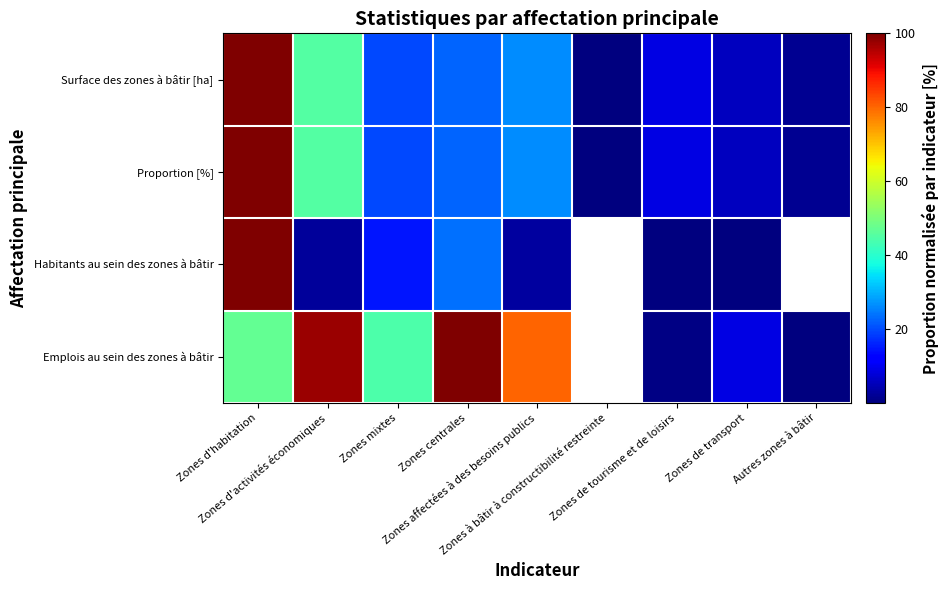

Reading left to right, list all the values displayed in this chart.

Surface des zones à bâtir [ha]: Zones d'habitation=100.0	Zones d'activités économiques=45.0	Zones mixtes=19.6	Zones centrales=22.5	Zones affectées à des besoins publics=26.4	Zones à bâtir à constructibilité restreinte=0.3	Zones de tourisme et de loisirs=9.1	Zones de transport=5.9	Autres zones à bâtir=1.8
Proportion [%]: Zones d'habitation=100.0	Zones d'activités économiques=45.0	Zones mixtes=19.6	Zones centrales=22.5	Zones affectées à des besoins publics=26.4	Zones à bâtir à constructibilité restreinte=0.3	Zones de tourisme et de loisirs=9.1	Zones de transport=5.9	Autres zones à bâtir=1.8
Habitants au sein des zones à bâtir: Zones d'habitation=100.0	Zones d'activités économiques=2.5	Zones mixtes=14.6	Zones centrales=23.8	Zones affectées à des besoins publics=3.0	Zones à bâtir à constructibilité restreinte=0.0	Zones de tourisme et de loisirs=0.1	Zones de transport=0.2	Autres zones à bâtir=0.0
Emplois au sein des zones à bâtir: Zones d'habitation=47.1	Zones d'activités économiques=97.7	Zones mixtes=44.3	Zones centrales=100.0	Zones affectées à des besoins publics=80.5	Zones à bâtir à constructibilité restreinte=0.0	Zones de tourisme et de loisirs=0.5	Zones de transport=8.8	Autres zones à bâtir=0.3